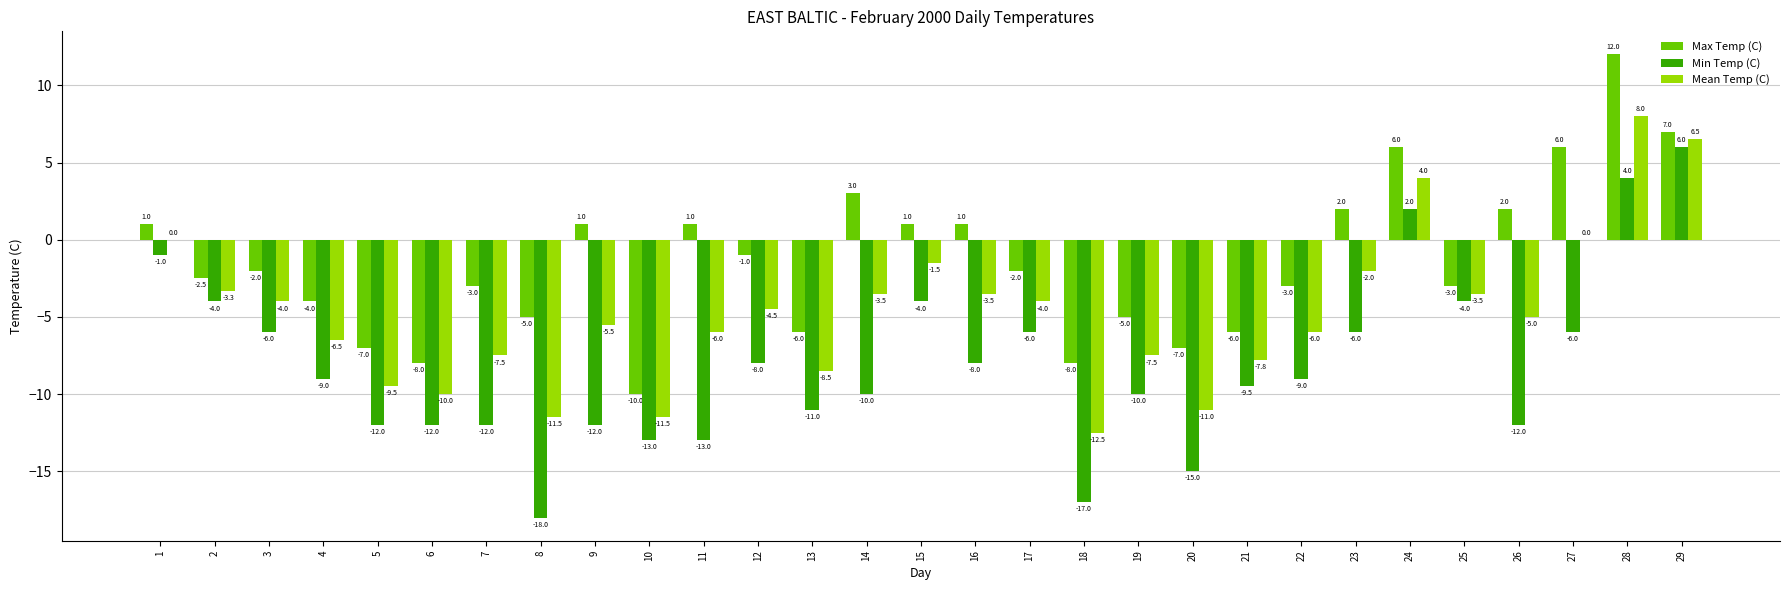

Between 8 and 11, which series saw the biggest shift?

Max Temp (C)